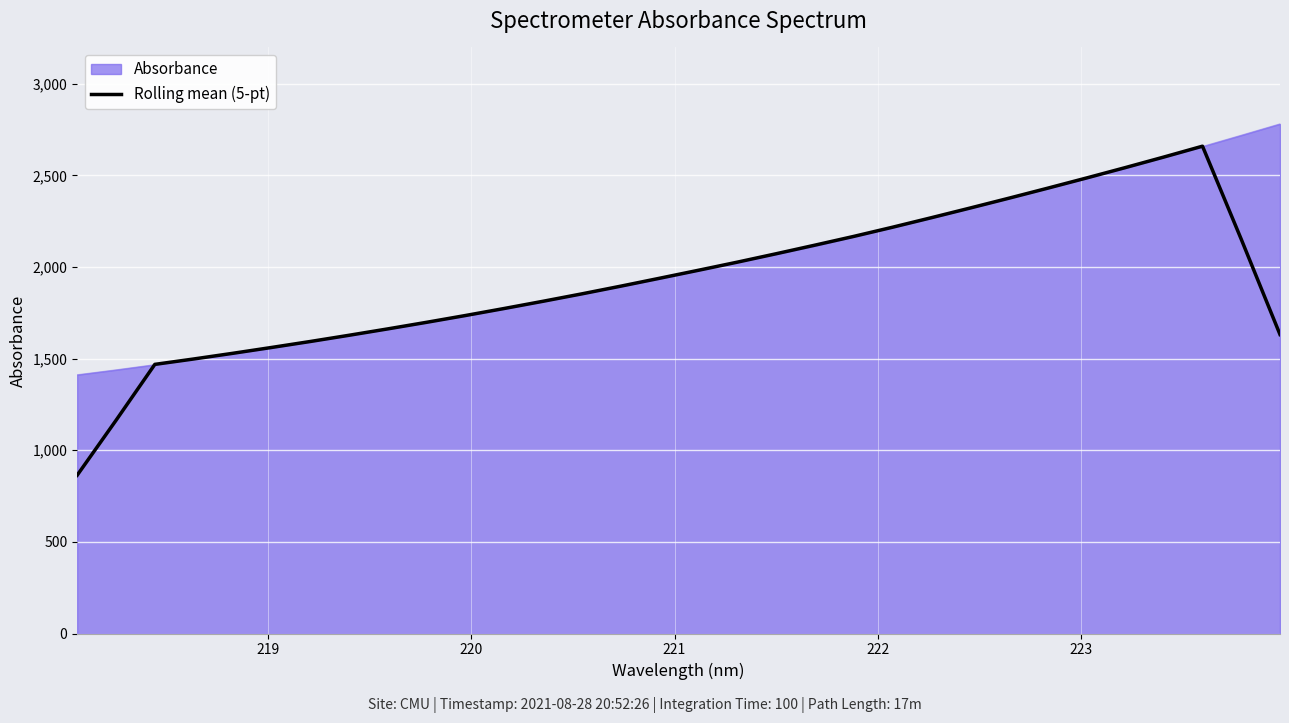

Which series has the widest spread of values?

Rolling mean (5-pt)